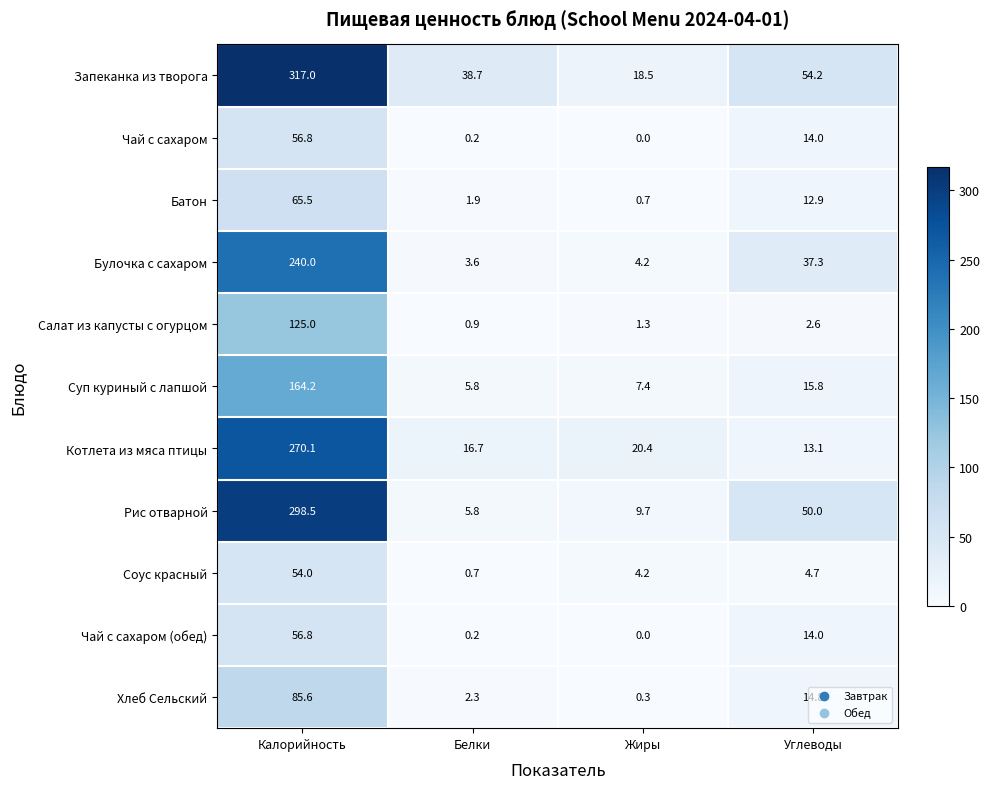

What is the difference between the second highest and second lowest values in the Рис отварной series?

40.3